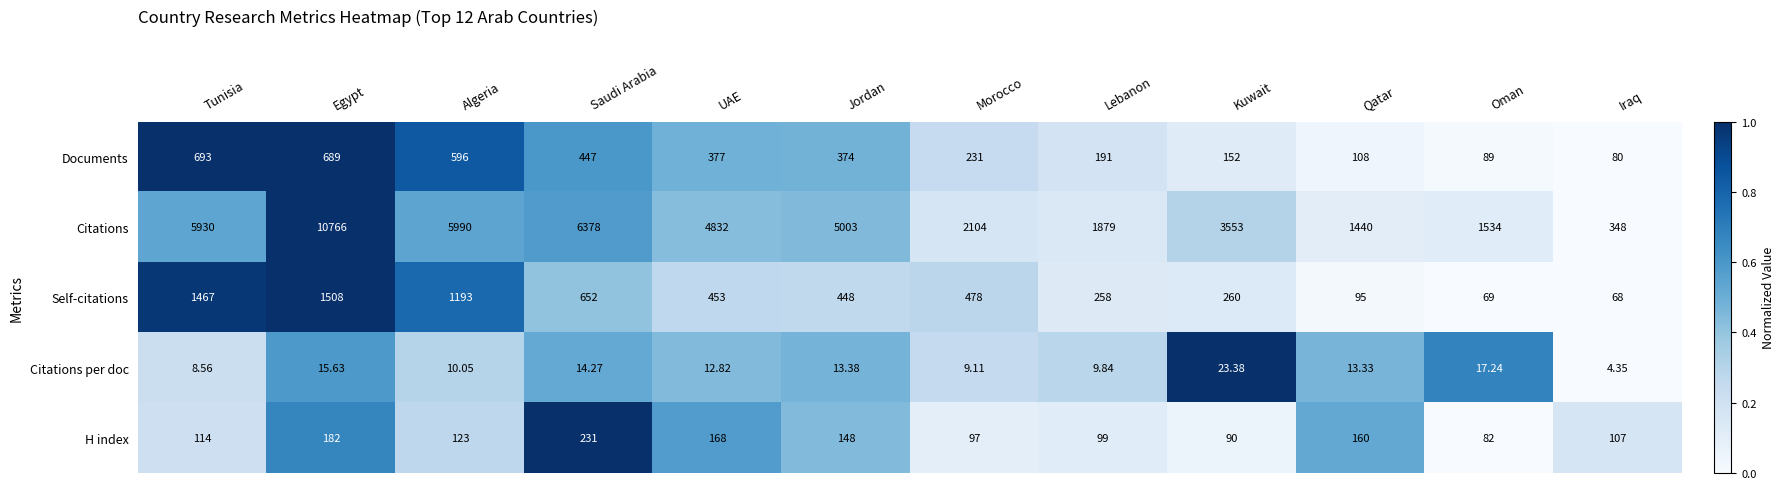

At which category is the sum across all series the highest?

Egypt